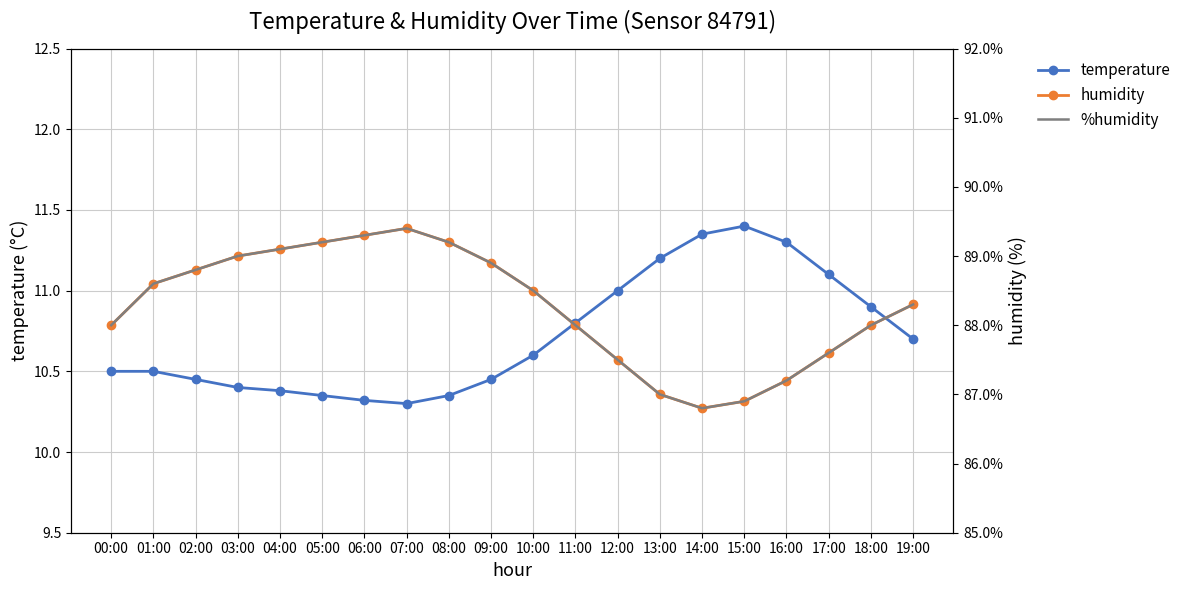

True or false: temperature and %humidity cross at least once.

False